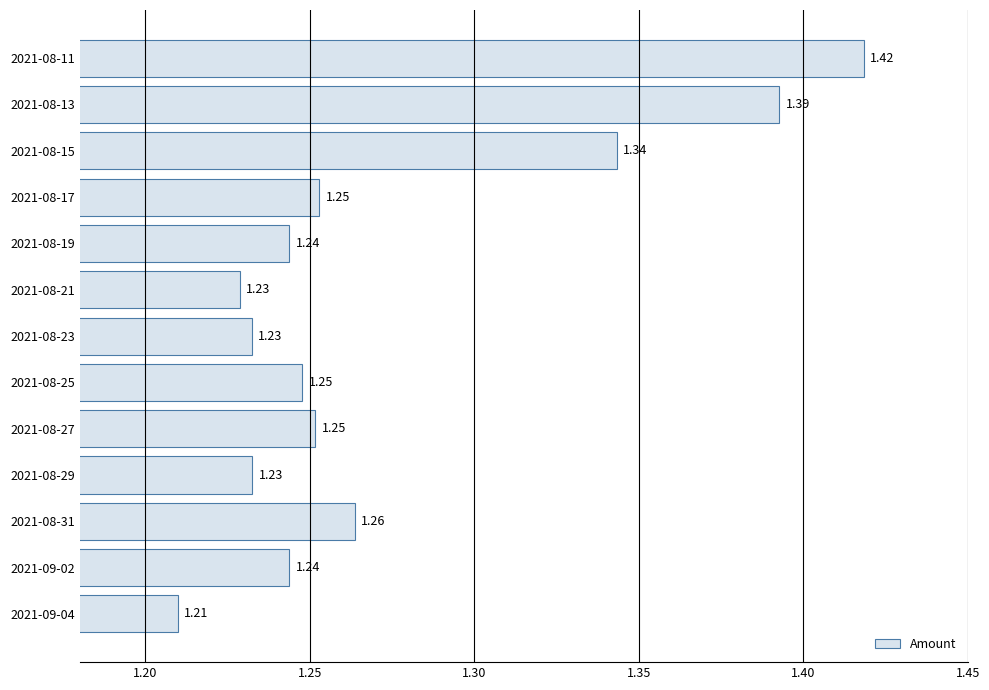

What is the sum of the values at 2021-08-11 and 2021-08-13?

2.8